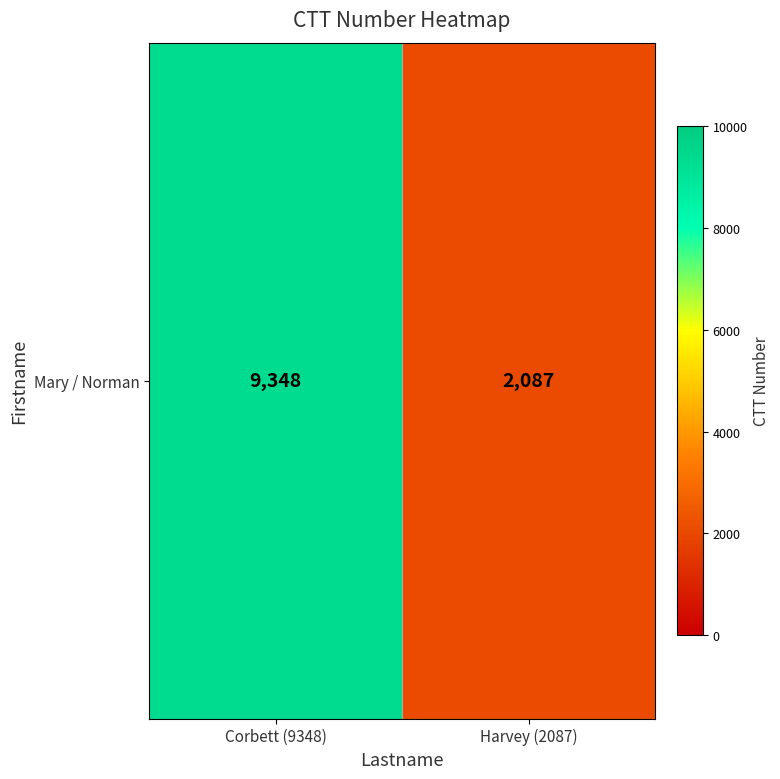

The value at Harvey (2087) is 3149. True or false?

False